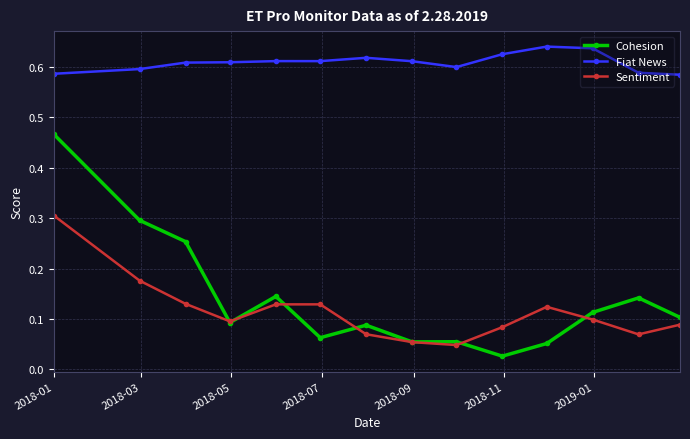

Which series has the widest spread of values?

Cohesion